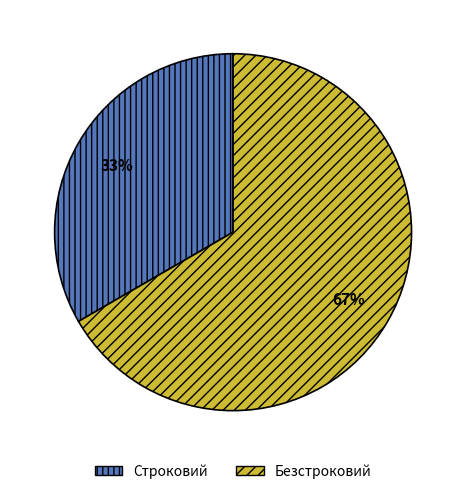

What is the smallest slice in the pie chart?

Строковий